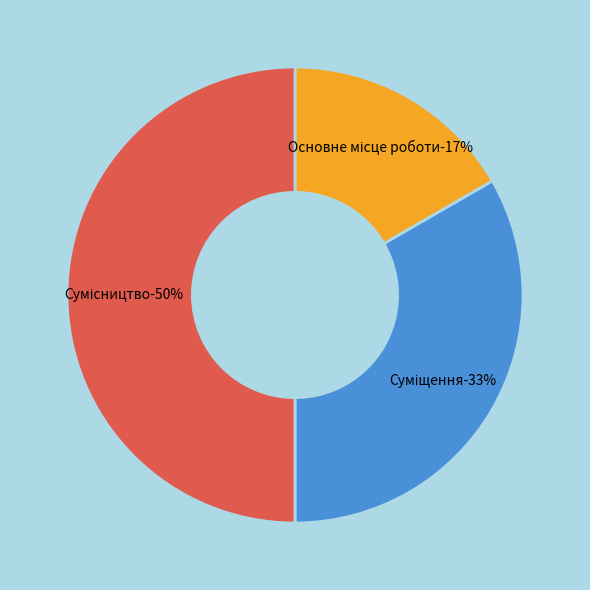

Count the number of slices in the pie.

3